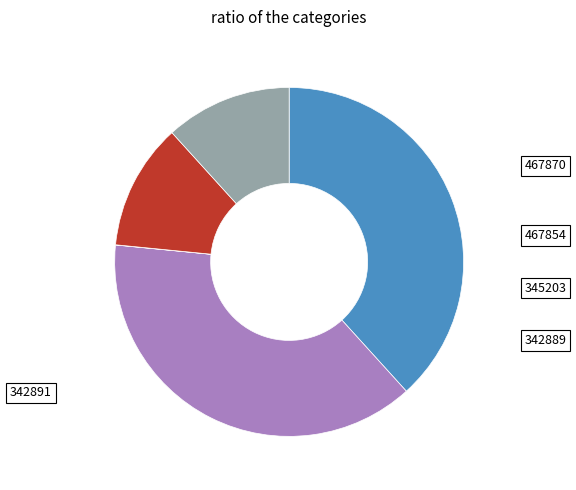

What percentage is NOT represented by 342891?

88.3%